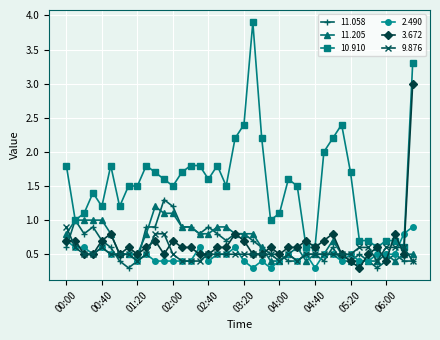

Which series has the widest spread of values?

10.910